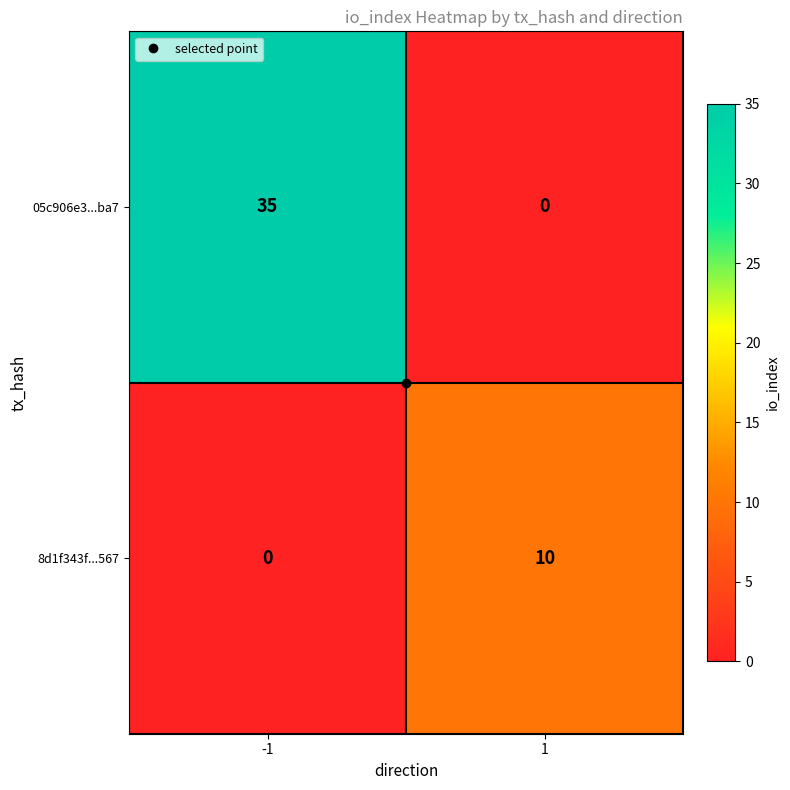

What is the greatest value displayed?

35